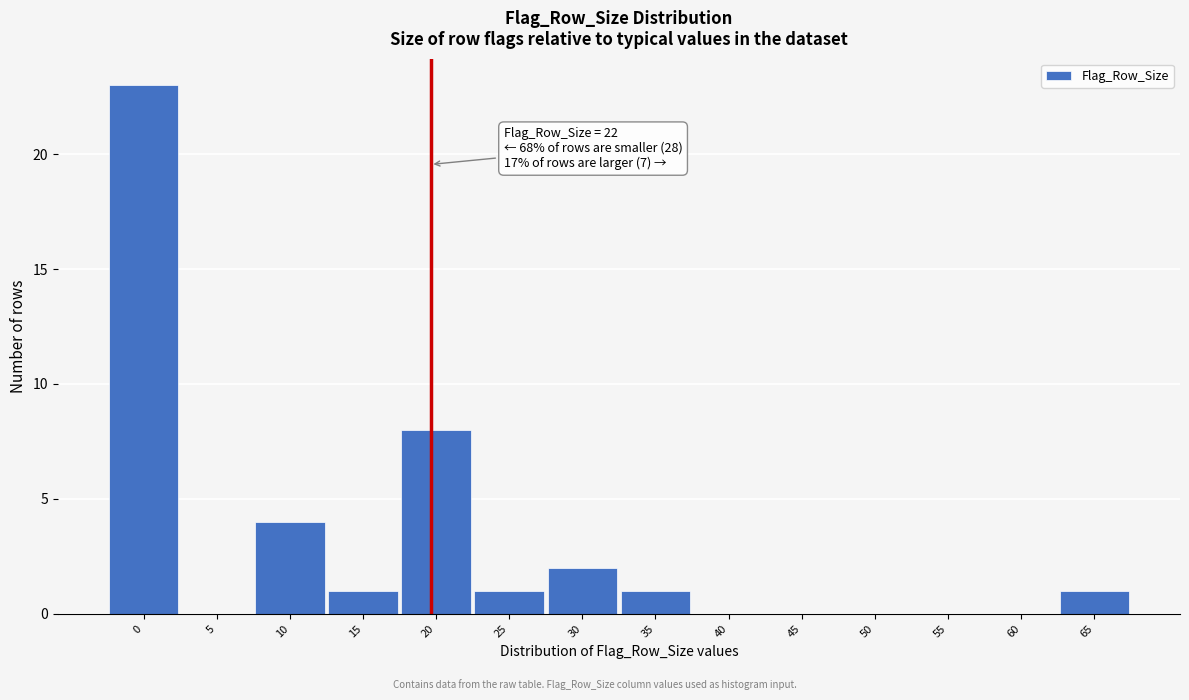

Reading right to left, what are all the values shown in this chart?

65=1	60=0	55=0	50=0	45=0	40=0	35=1	30=2	25=1	20=8	15=1	10=4	5=0	0=23